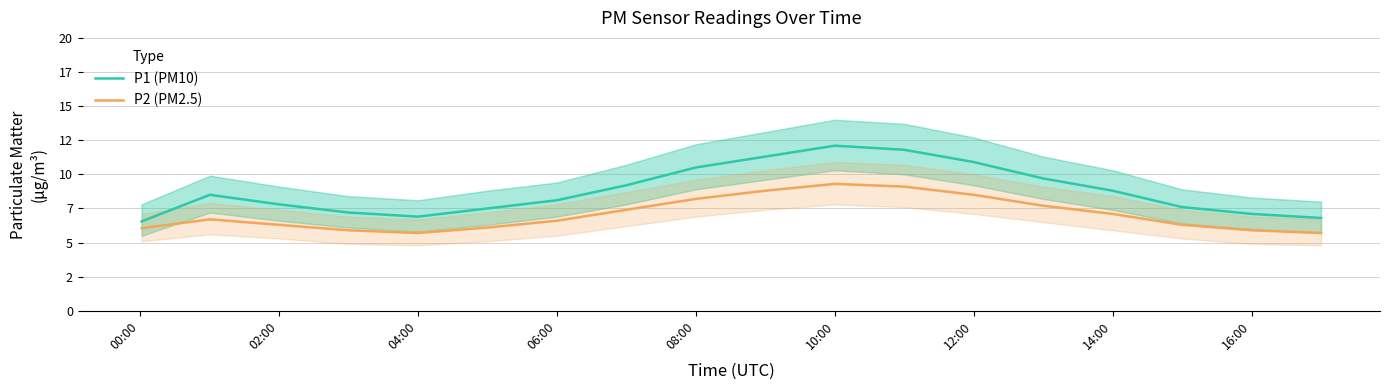

What is the smallest value displayed?

5.7